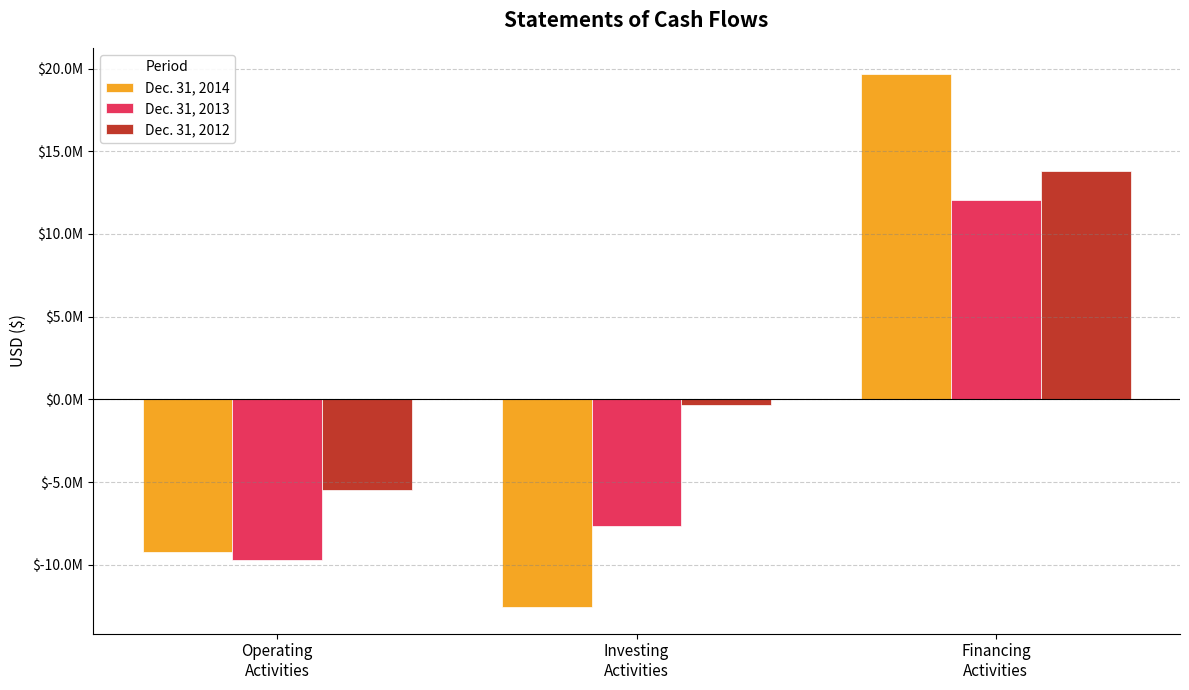

Which category has the lowest value across all series?

Investing
Activities